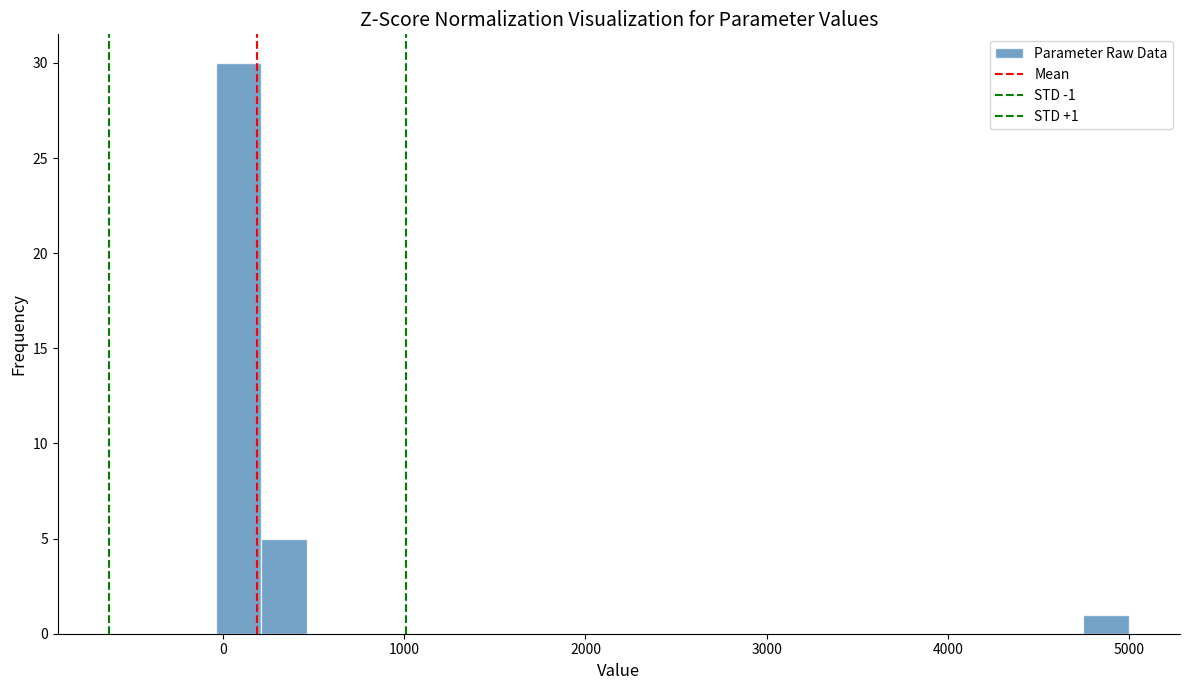

Read against the x-axis, roughly where is the centre of the tallest bar?

100